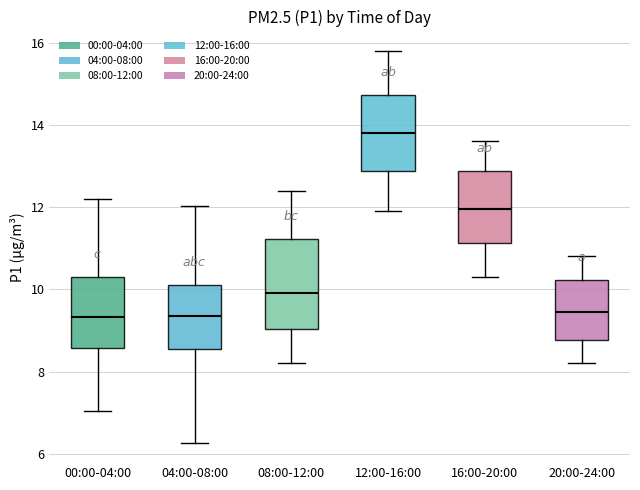

Where does the lower whisker of the box for 12:00-16:00 end on the y-axis? The values are not printed on the chart, so give them approximately, as read against the axis.

12.0